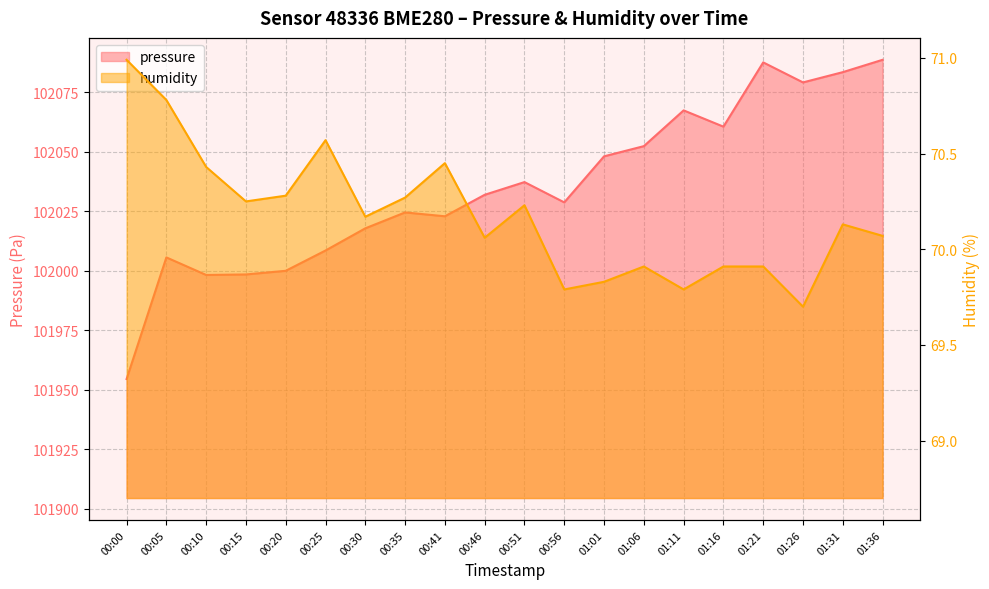

What is the label of the 16th point from the right?

00:20